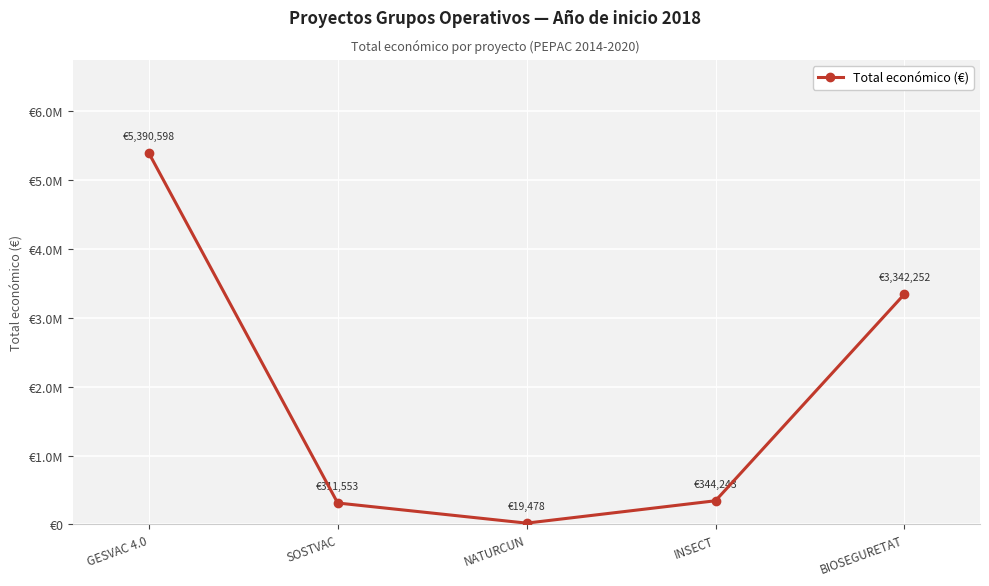

What is the average value?

1881625